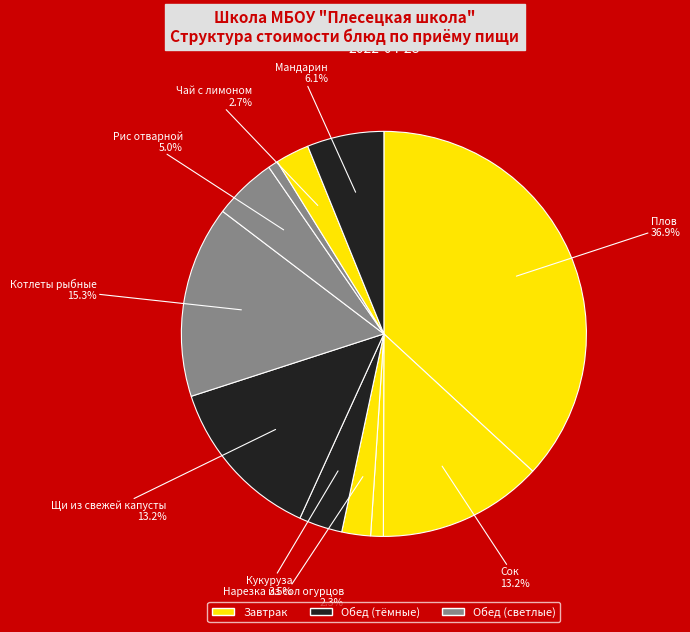

How many slices are in this pie chart?

11